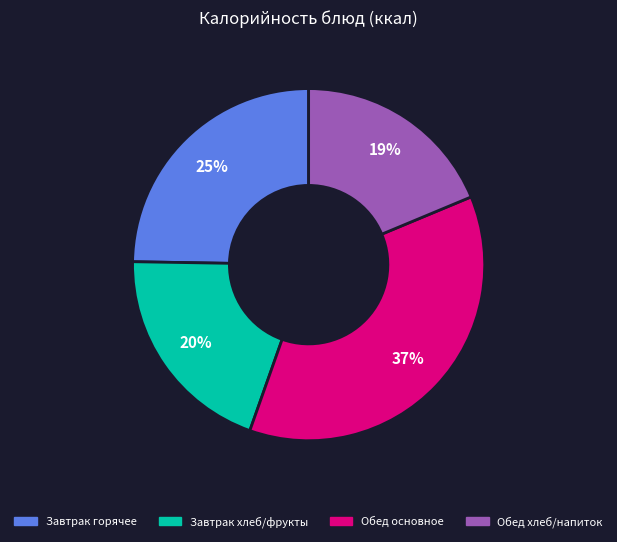

To the nearest percent, what is the average slice percentage?

25%